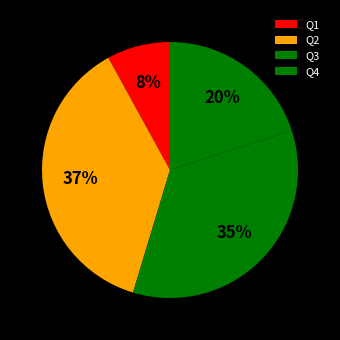

What is the total percentage of Q3 and Q4?

54.7%